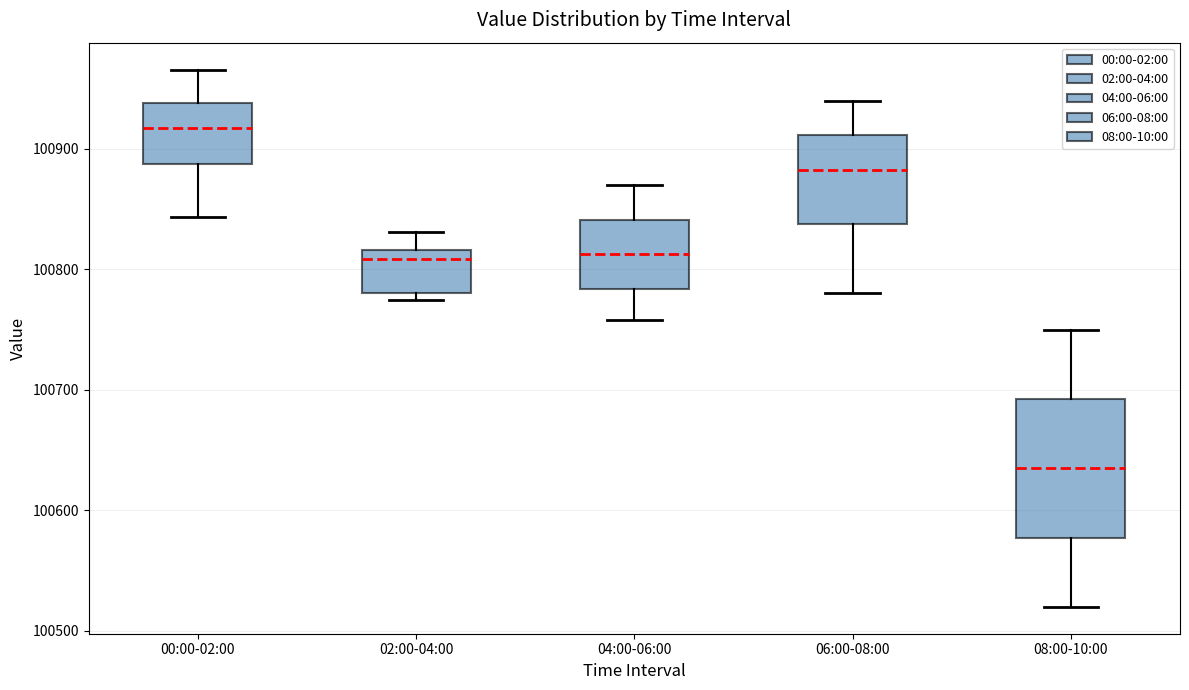

Where does the median line of the box for 08:00-10:00 sit on the y-axis? The values are not printed on the chart, so give them approximately, as read against the axis.

100640